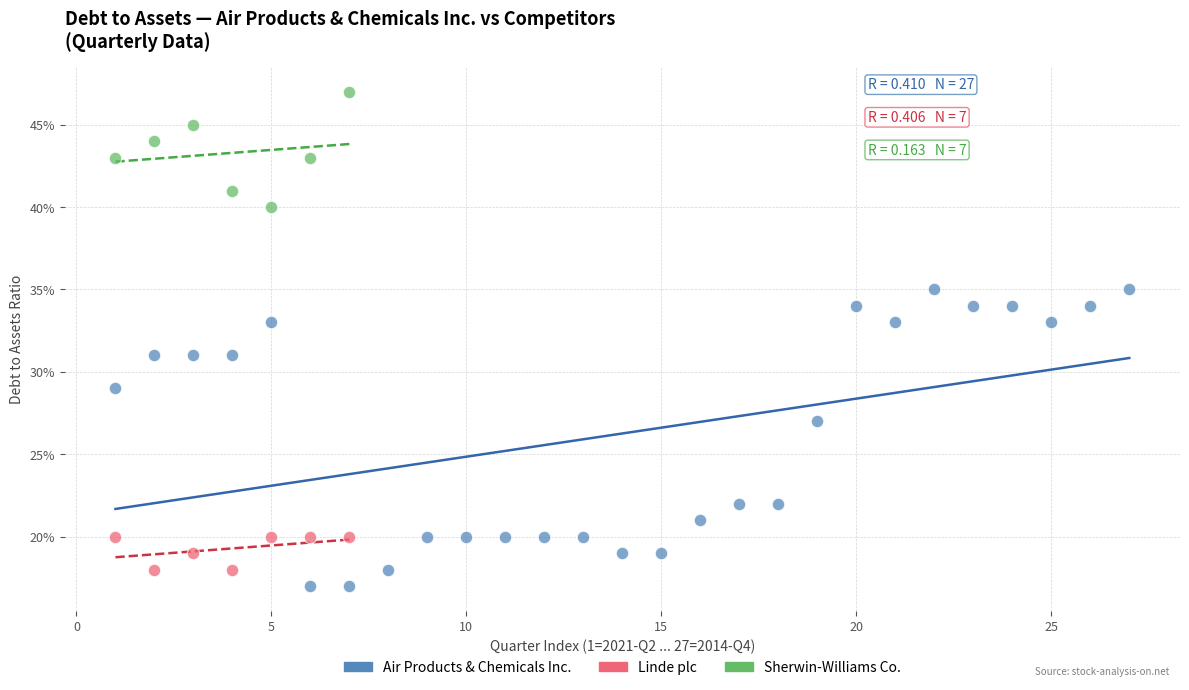

What are all the series names shown in the legend?

Air Products & Chemicals Inc., Linde plc, Sherwin-Williams Co.